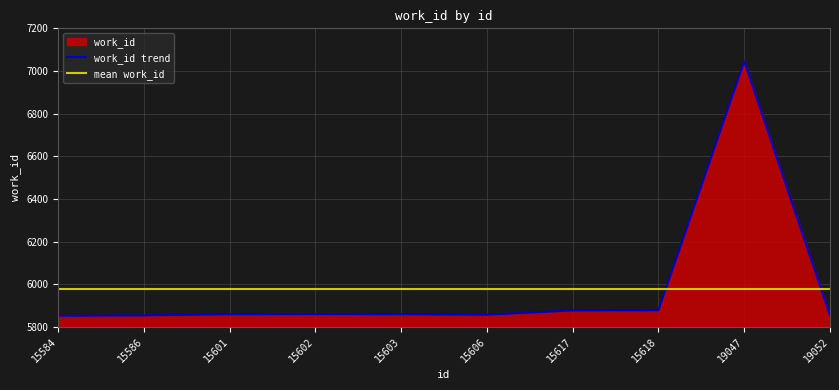

Reading right to left, extract all data points from this chart.

19052=5854	19047=7045	15618=5878	15617=5877	15606=5857	15603=5859	15602=5860	15601=5859	15586=5854	15584=5852